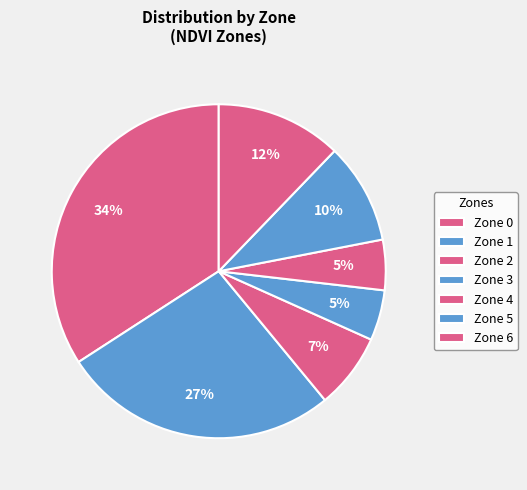

To the nearest percent, what percentage of the pie is Zone 2?

7%